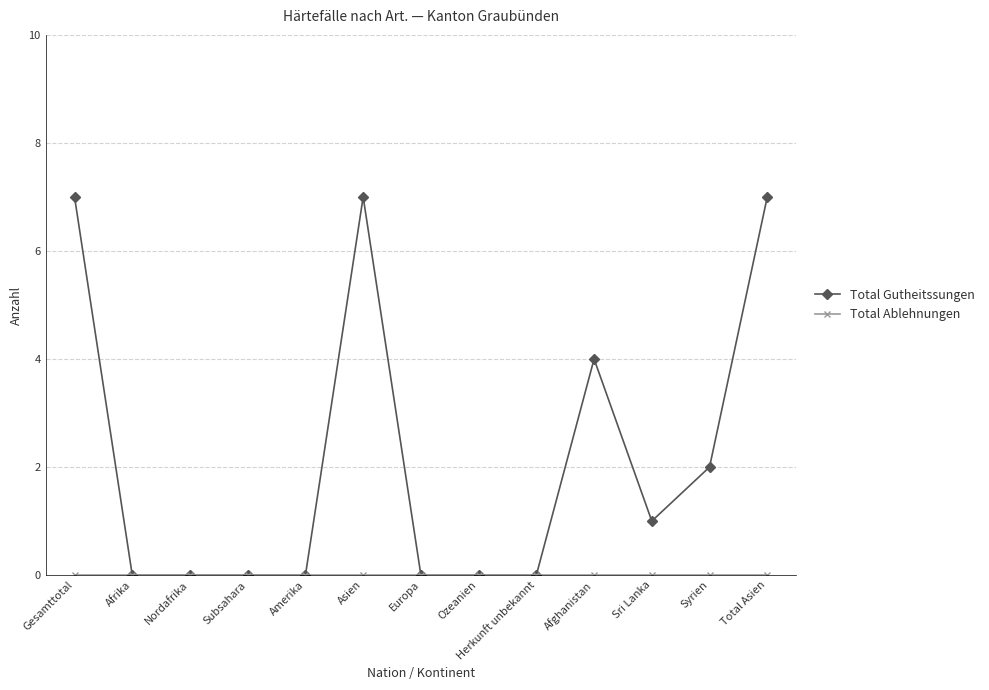

How many data points does each series have?

13